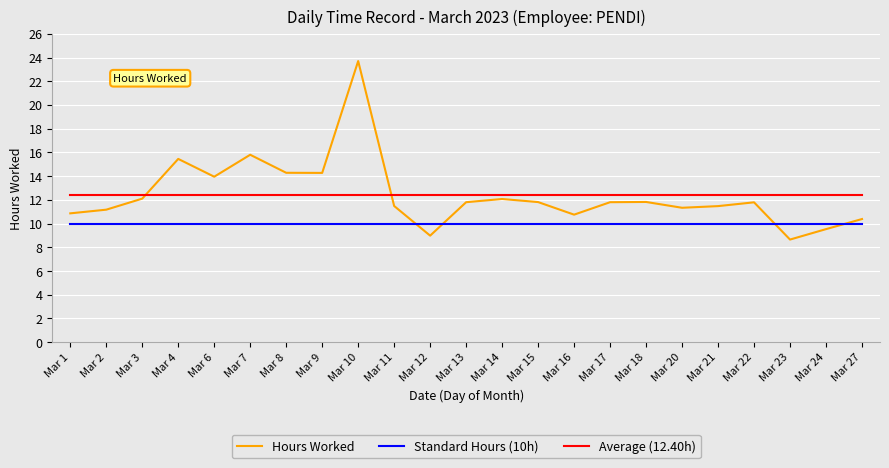

What is the average value of the Hours Worked series?

12.4